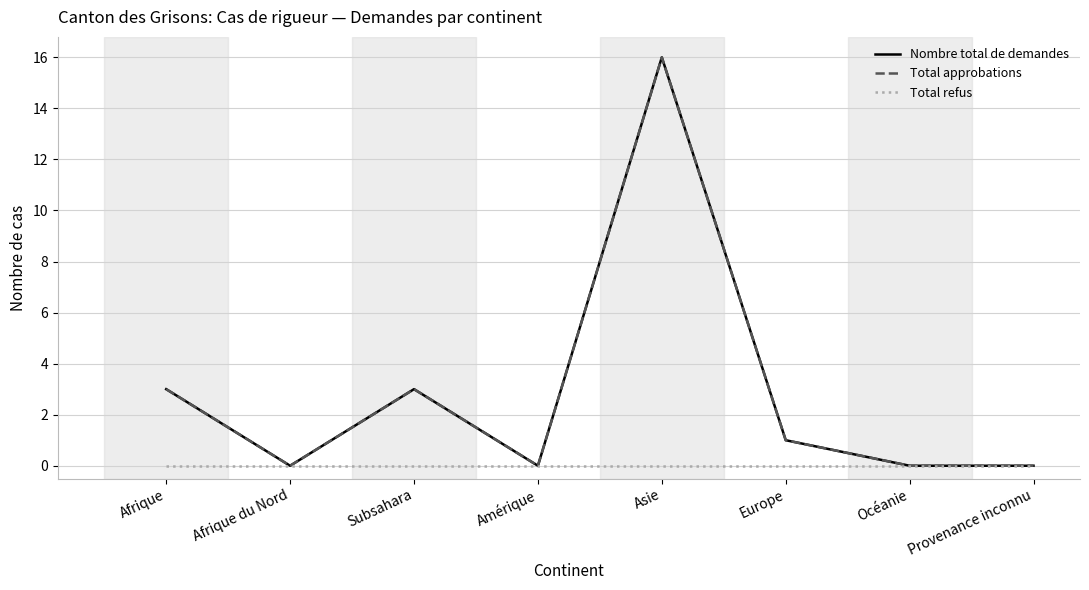

Is this an area chart (filled region under the line)?

No